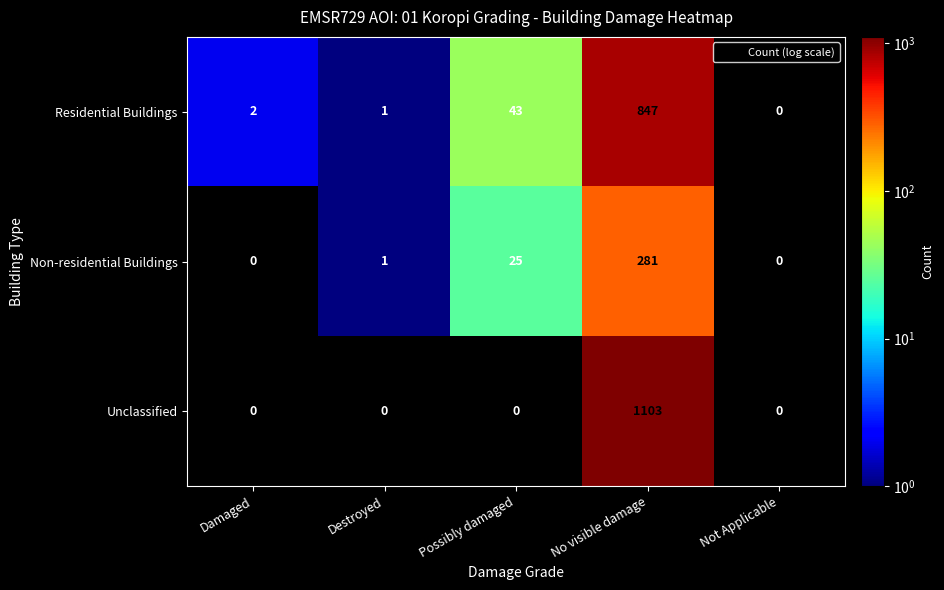

What is the maximum value shown in the chart?

1103